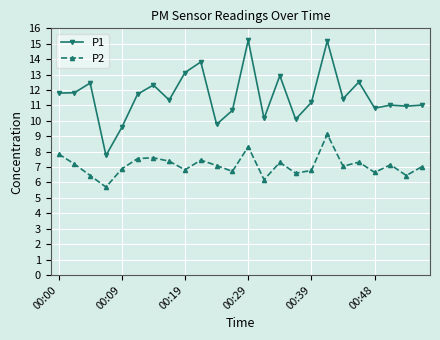

What is the lowest value of the P1 series?

7.8